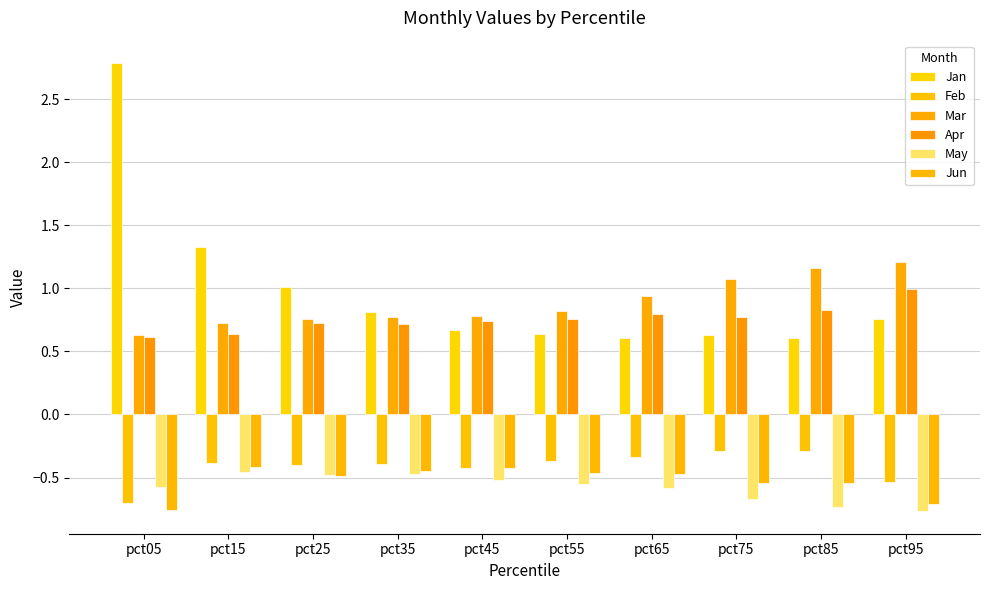

Count the number of data series in this chart.

6